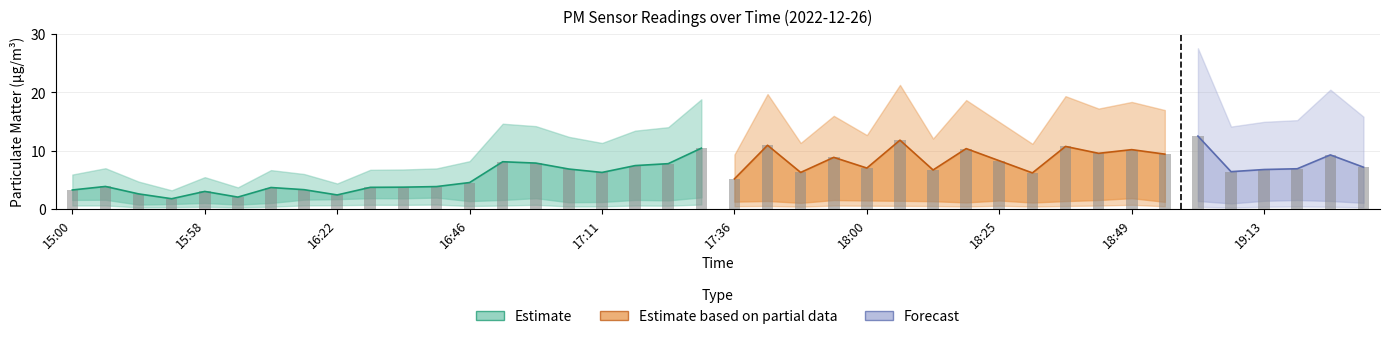

What is the change in value from 18:37 to 19:25?

-1.4